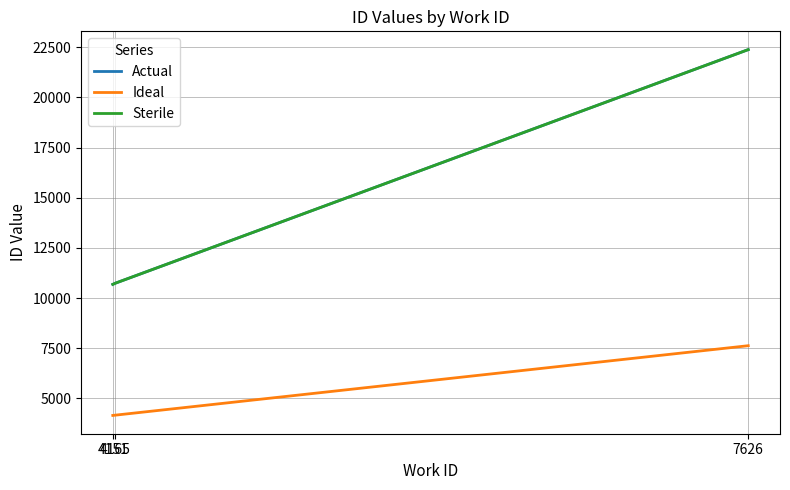

What is the total value across all series at 4151?

25517